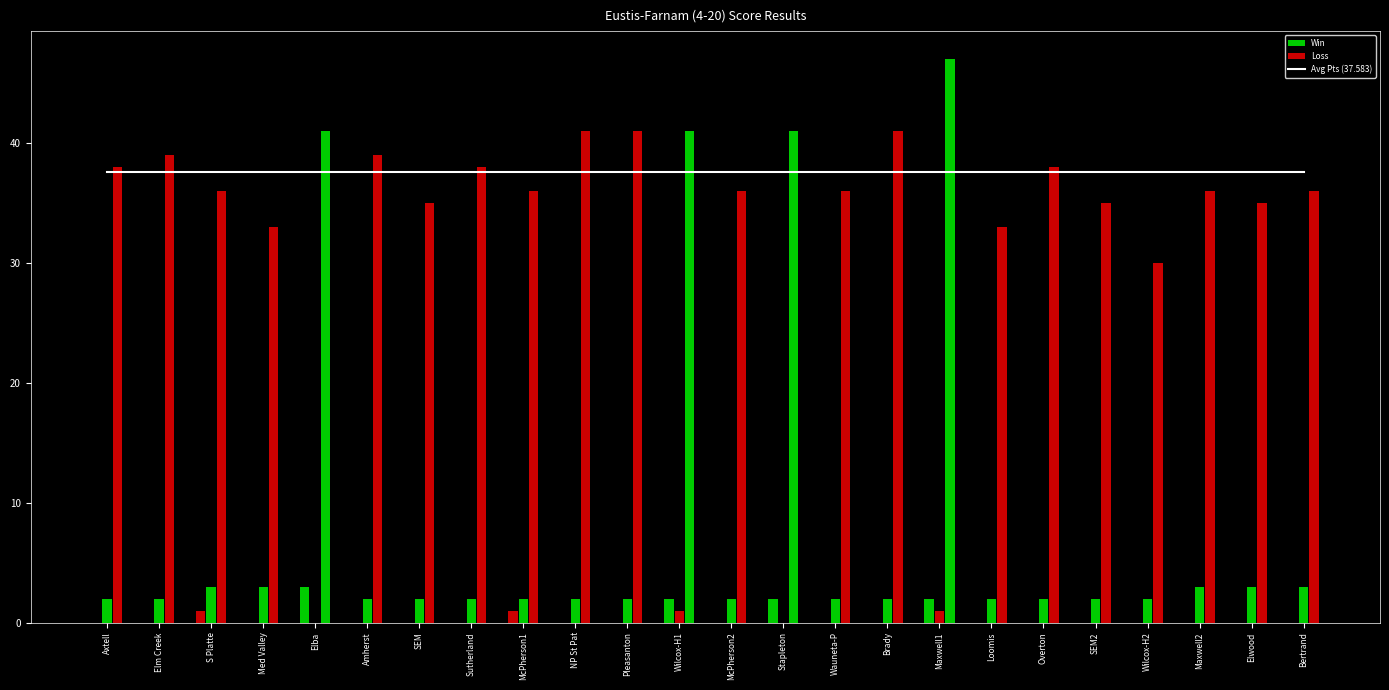

What position from the left is 11?

12